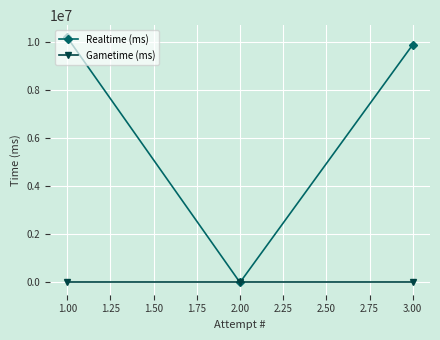

Which series has the largest total across all categories?

Realtime (ms)